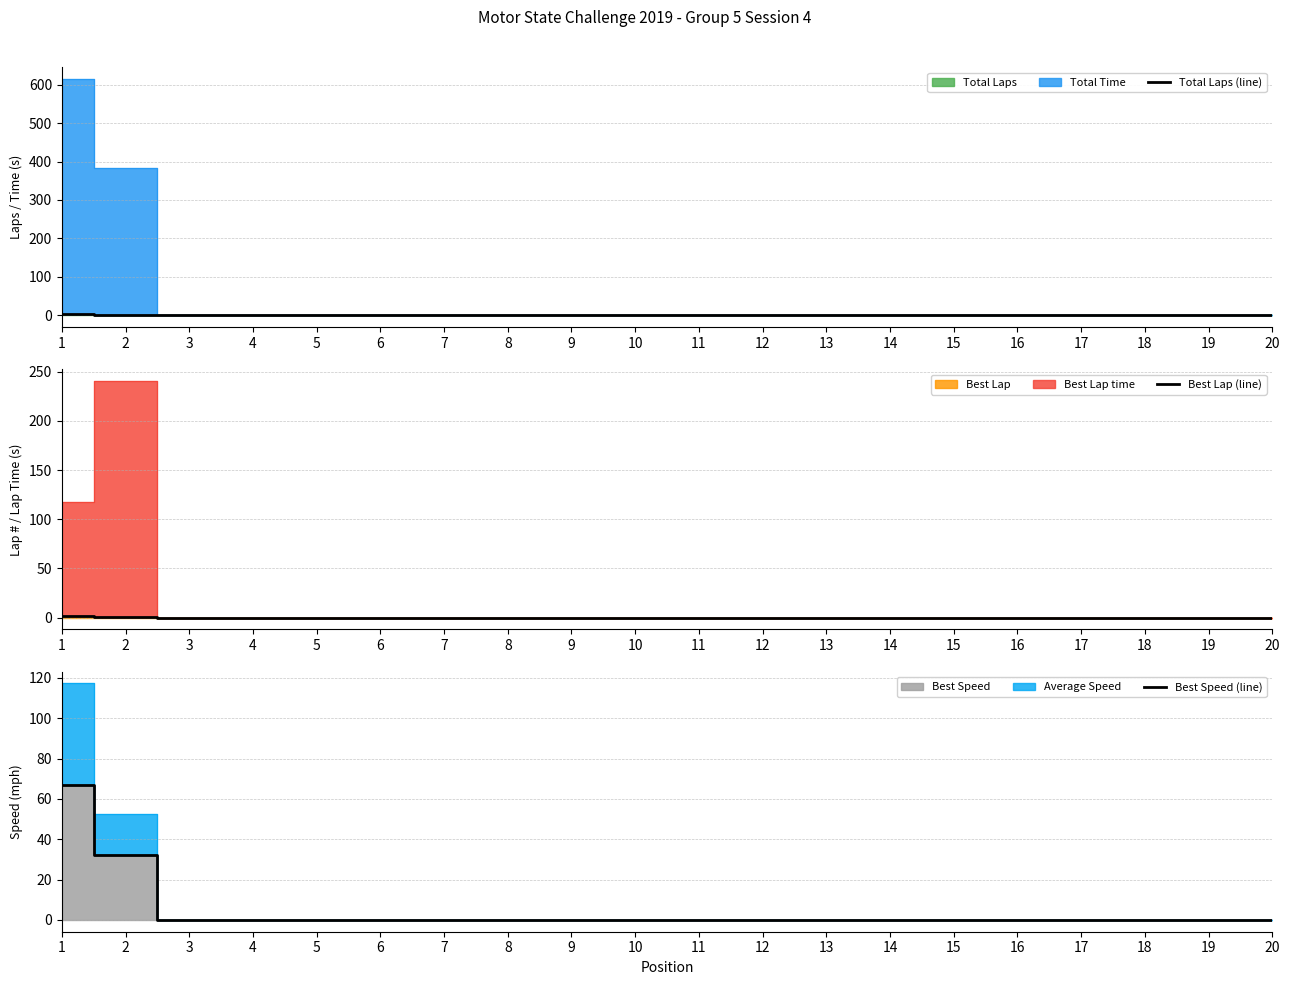

Rank the series at 11 from highest to lowest value.

Total Laps (line), Best Lap (line), Best Speed (line)